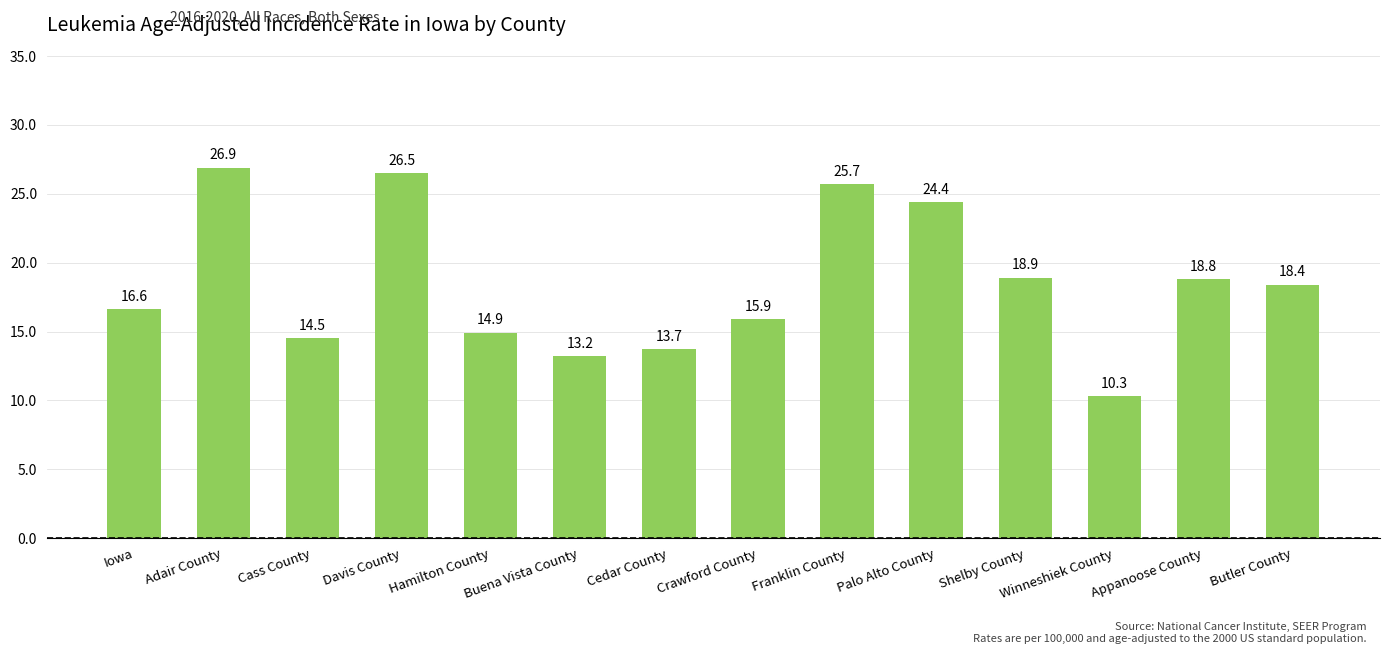

Between Davis County and Buena Vista County, which is larger?

Davis County